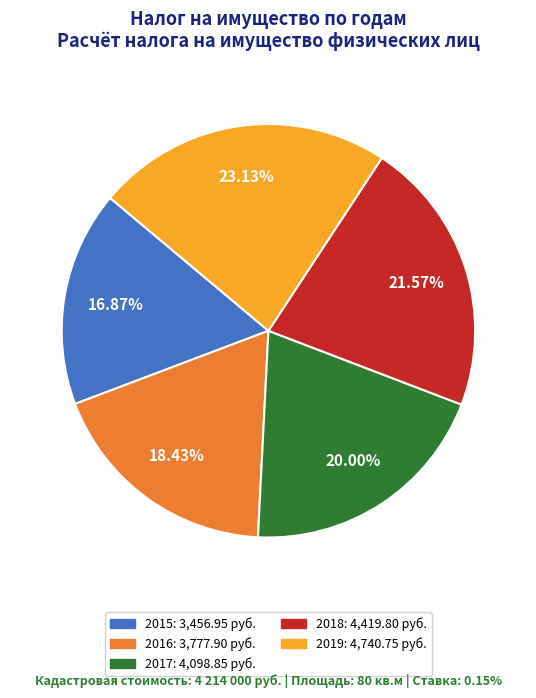

Count the number of slices in the pie.

5